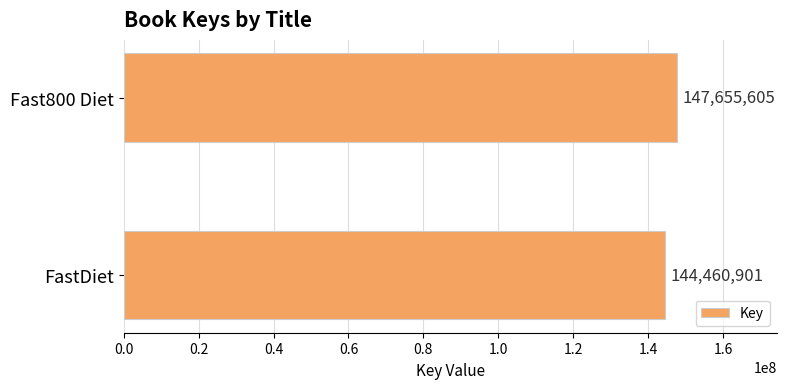

What is the label of the 1st bar from the bottom?

FastDiet